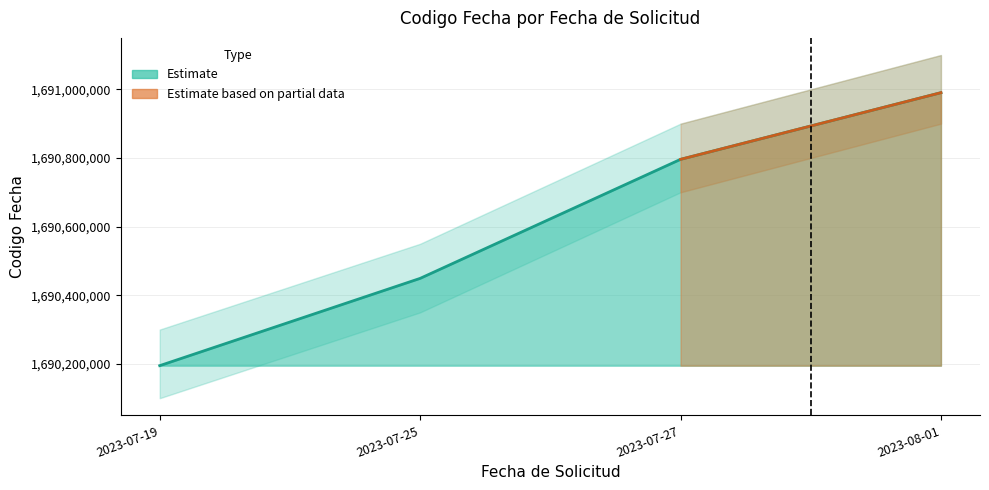

How many values are between 1690449171 and 1690990353?

3